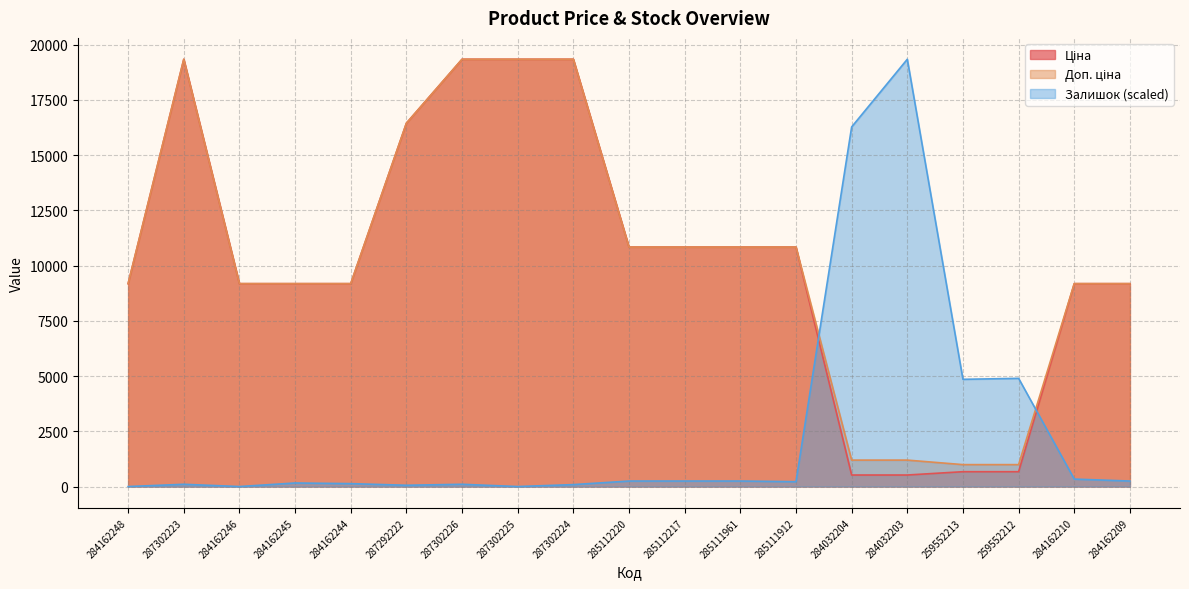

Rank the categories by Ціна value from highest to lowest.

287302223, 287302226, 287302225, 287302224, 287292222, 285112220, 285112217, 285111961, 285111912, 284162248, 284162246, 284162245, 284162244, 284162210, 284162209, 259552213, 259552212, 284032204, 284032203